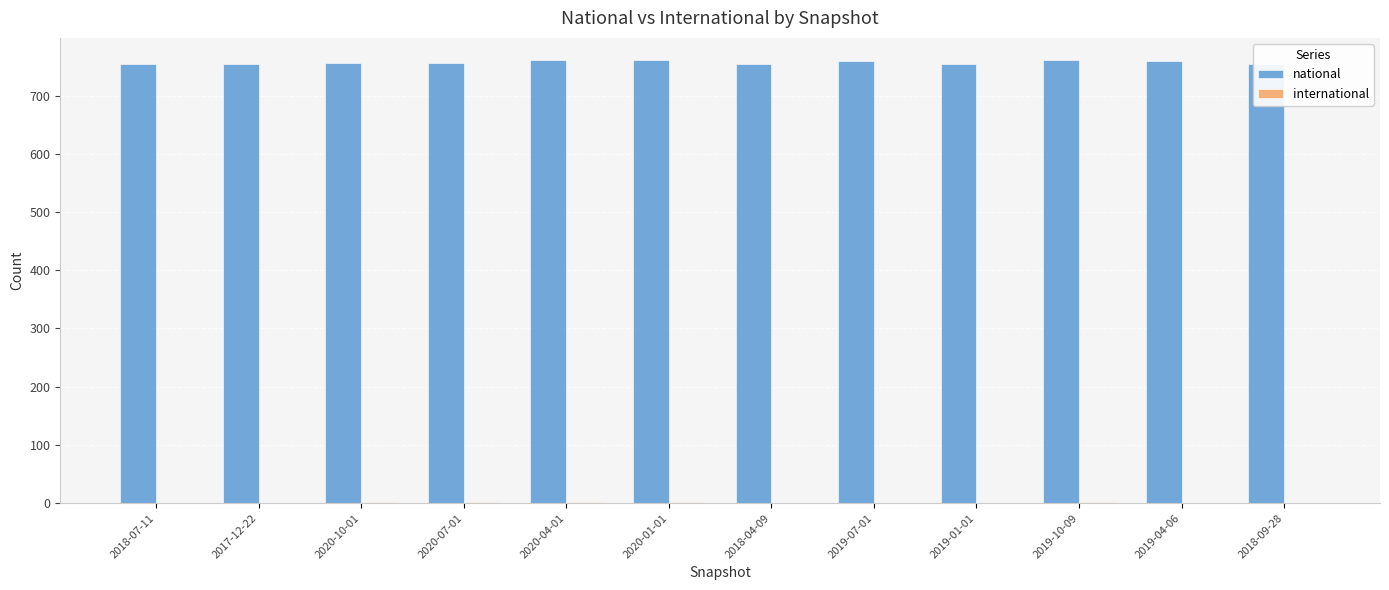

At how many categories does at least one series exceed 73?

12